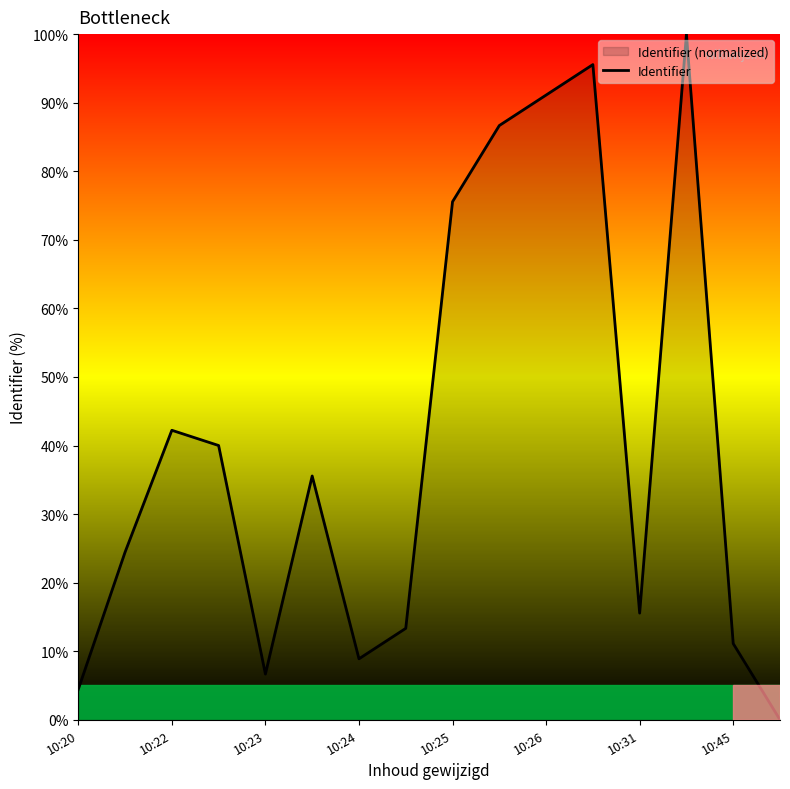

What is the greatest value displayed?

100.0